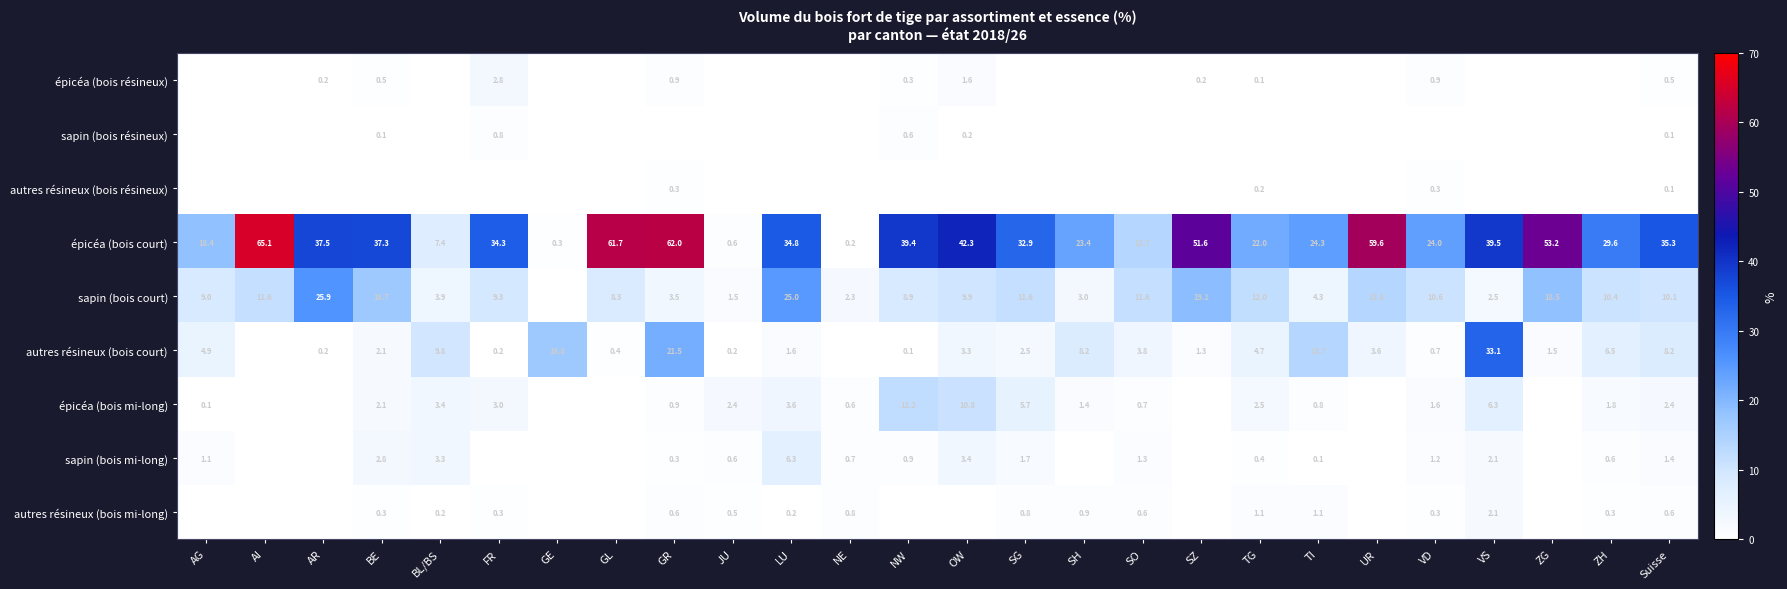

At which category does the chart reach its peak across all series?

AI